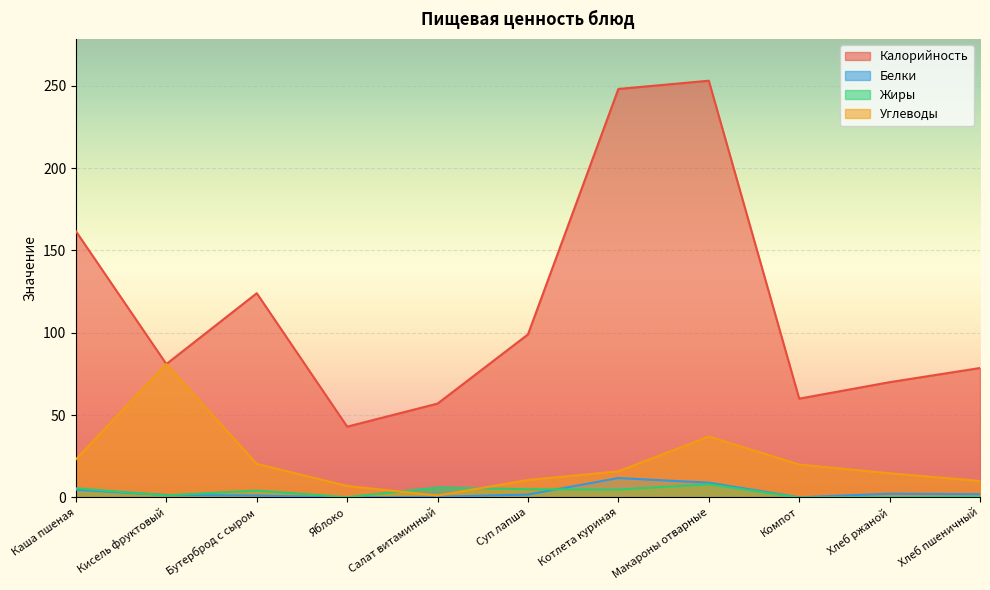

Which series has the widest spread of values?

Калорийность